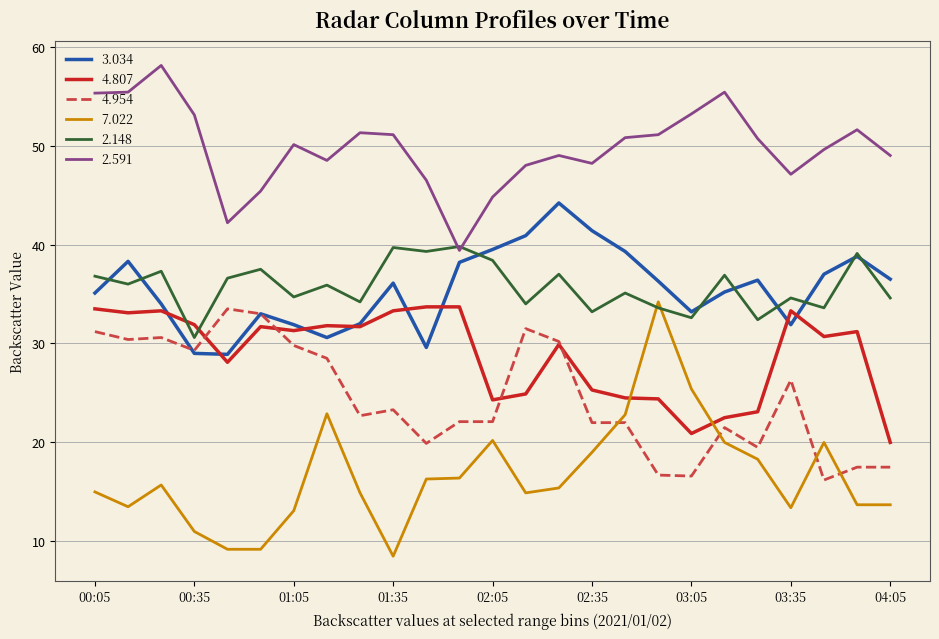

Which series has the widest spread of values?

7.022